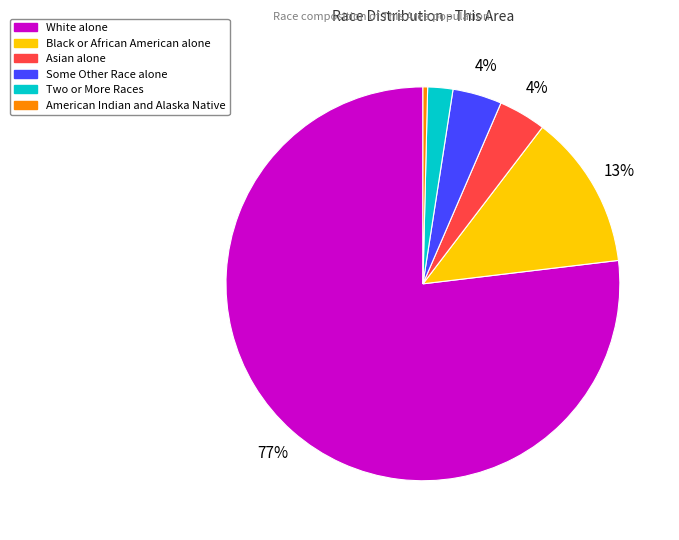

Which has a higher value, Black or African American alone or American Indian and Alaska Native?

Black or African American alone